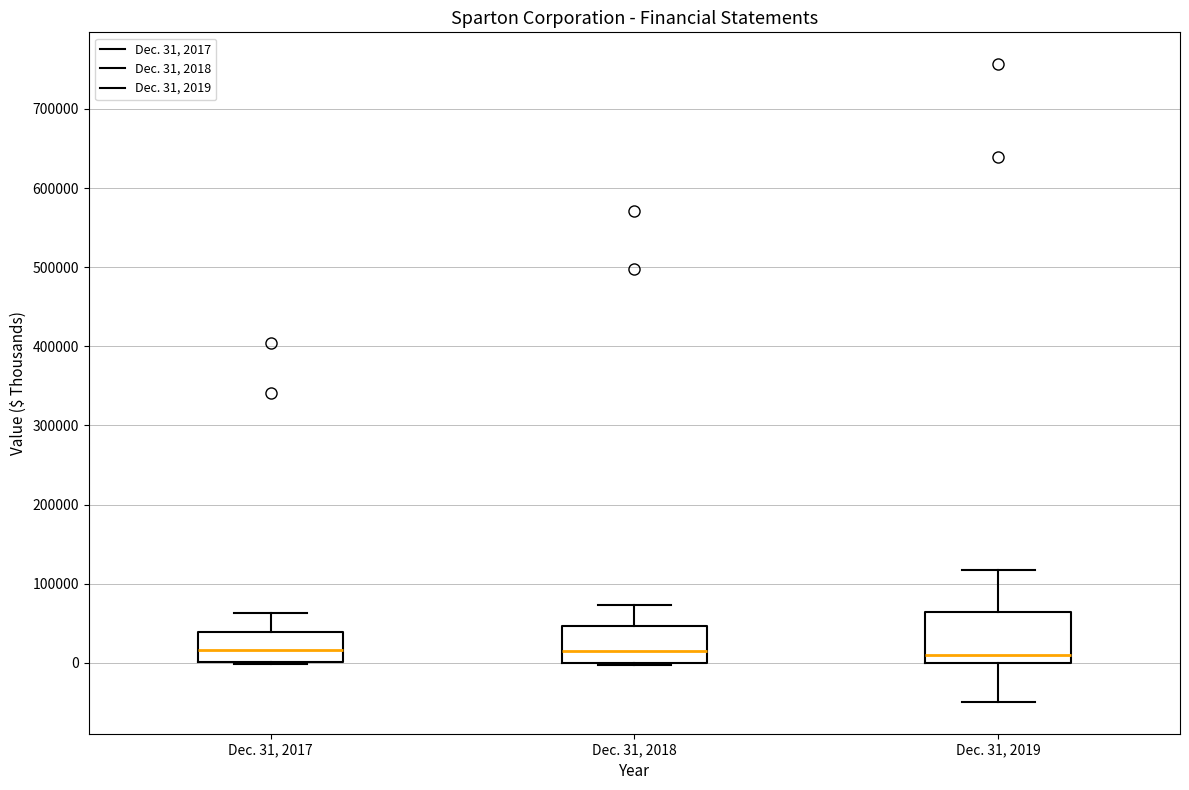

Reading left to right, read every box against the y-axis: the position of its median line, the range the box covers, and the ends of its whiskers. The values are not printed on the chart, so give them approximately, as read against the axis.

Dec. 31, 2017: median 20000, box 0 to 40000, whiskers 0 to 60000
Dec. 31, 2018: median 20000, box 0 to 50000, whiskers 0 (just below the box's lower edge) to 70000
Dec. 31, 2019: median 10000, box 0 to 60000, whiskers -50000 to 120000